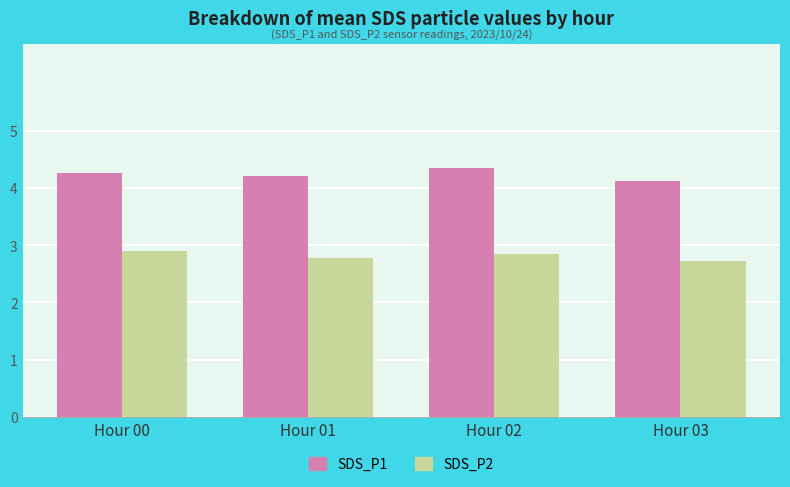

The SDS_P1 series shows 4.2 at Hour 01. True or false?

True